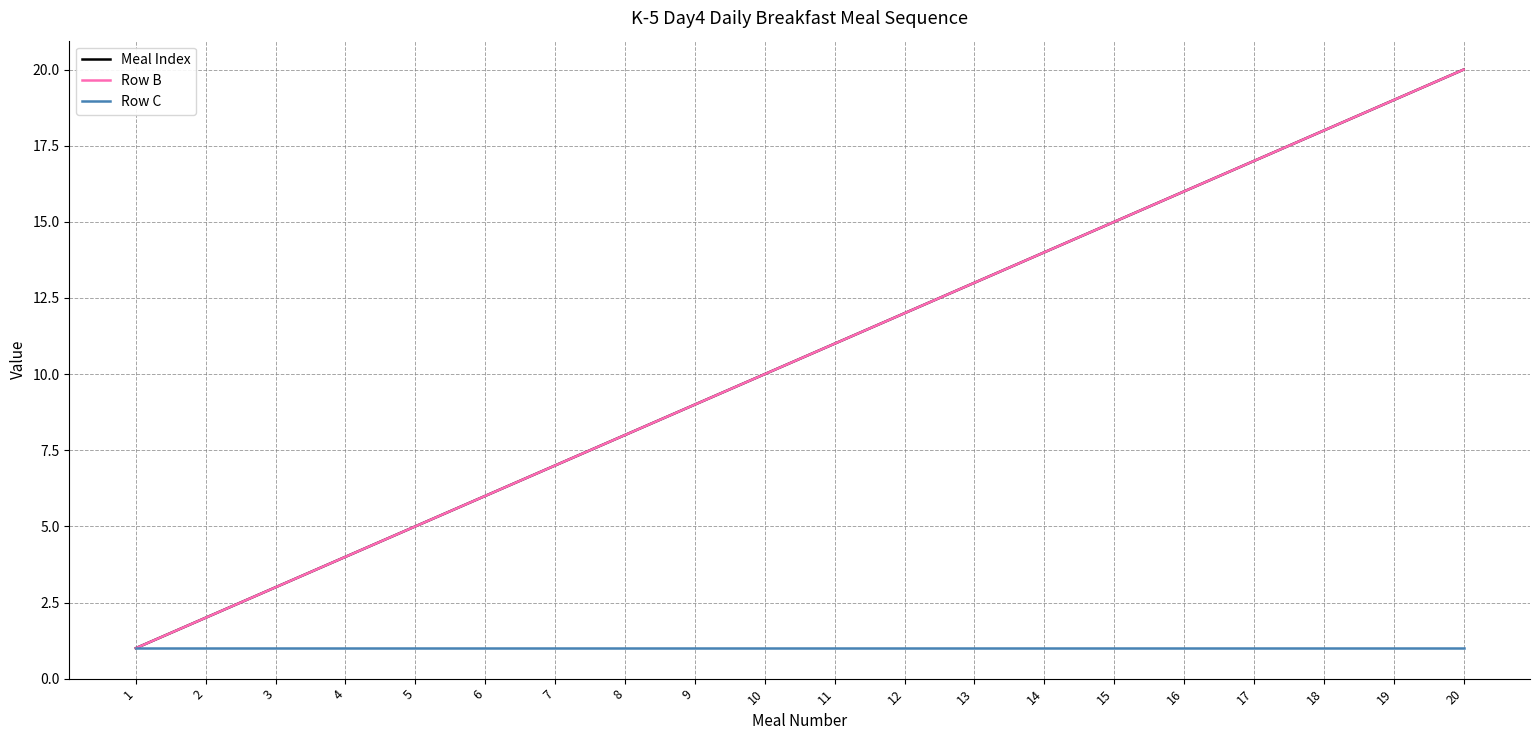

Is this an area chart (filled region under the line)?

No